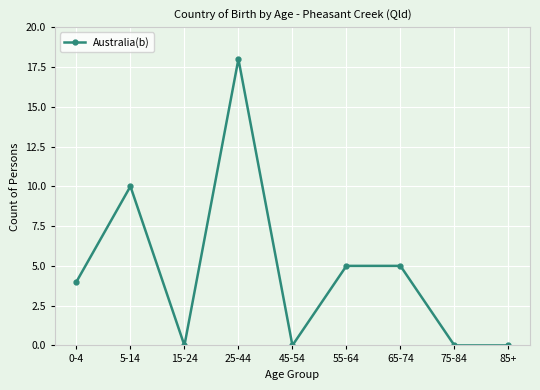

What is the difference between the values at 5-14 and 85+?

10